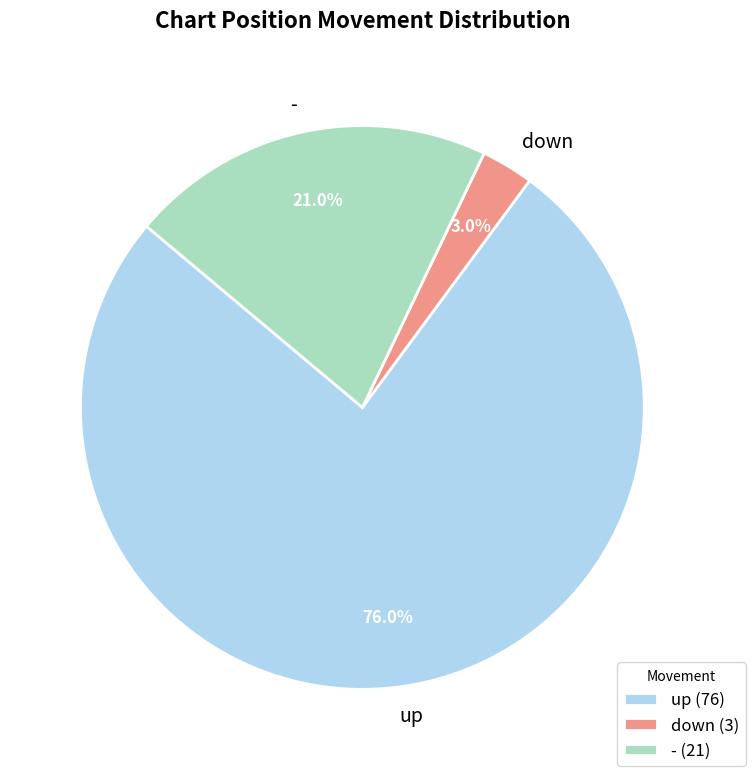

Rank the categories by value from highest to lowest.

up, -, down